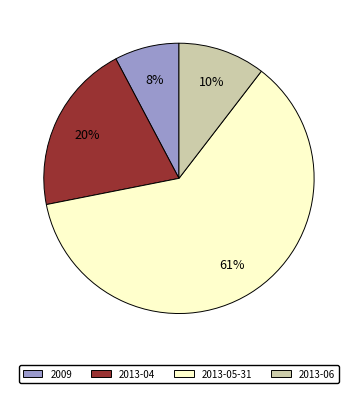

To the nearest percent, what is the difference between the largest and smallest slice percentages?

54%